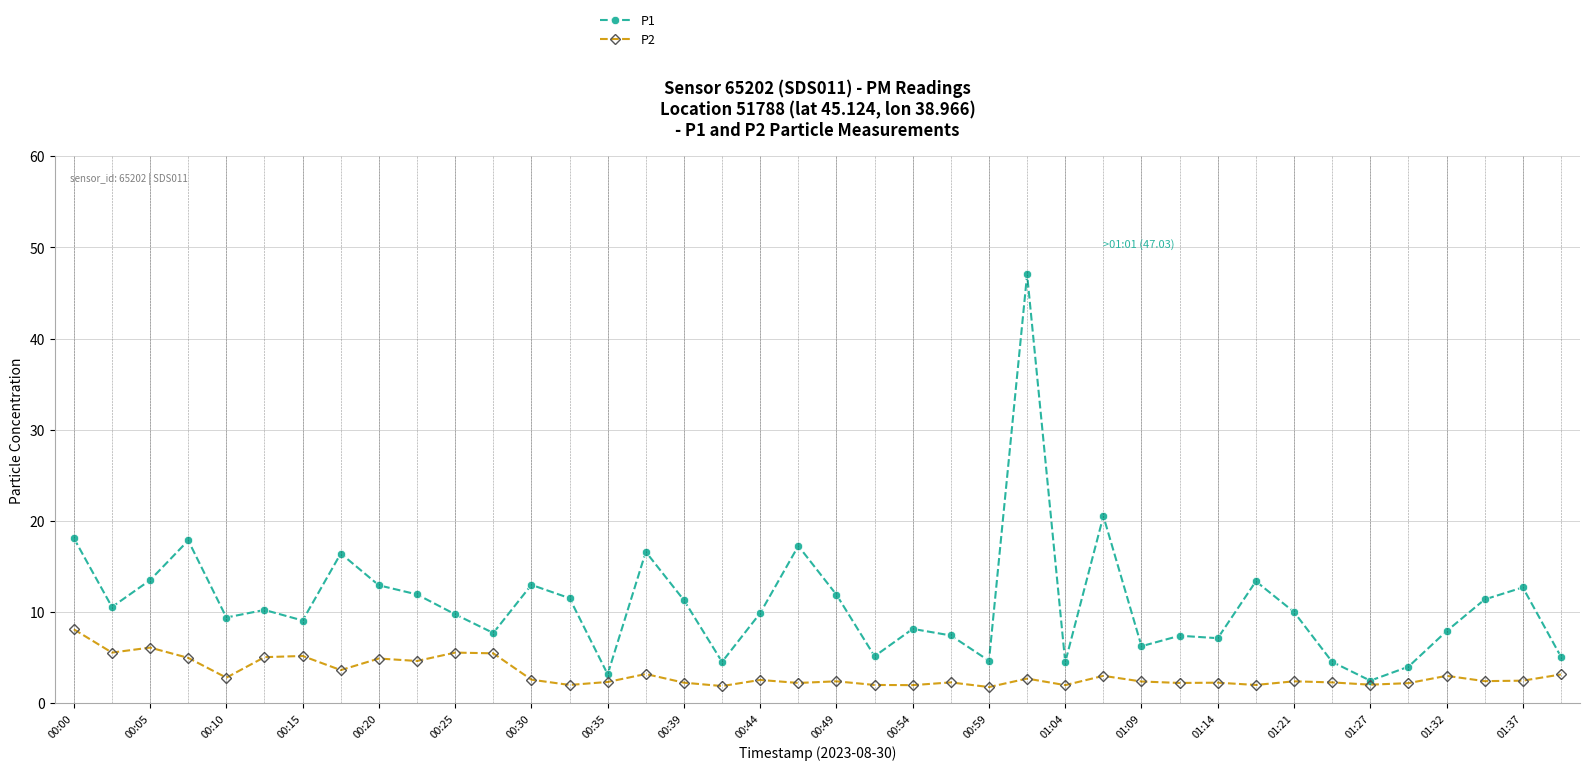

What is the difference between the maximum and second lowest values in the P2 series?

6.2